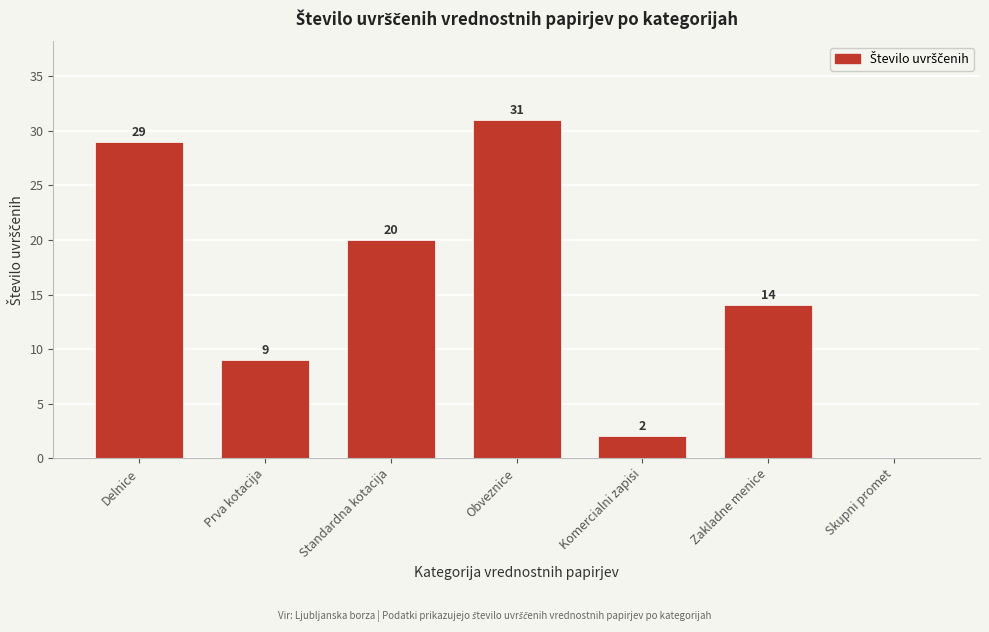

Reading left to right, transcribe all the data shown in this chart.

Delnice=29	Prva kotacija=9	Standardna kotacija=20	Obveznice=31	Komercialni zapisi=2	Zakladne menice=14	Skupni promet=0